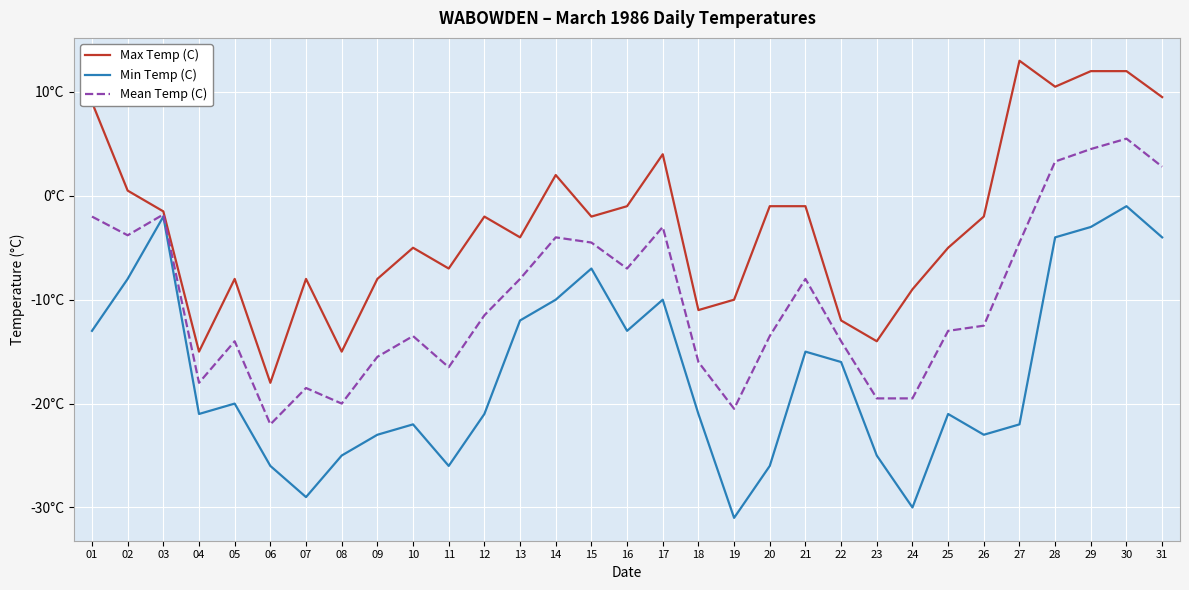

What value does the Max Temp (C) series have at 09?

-8.0